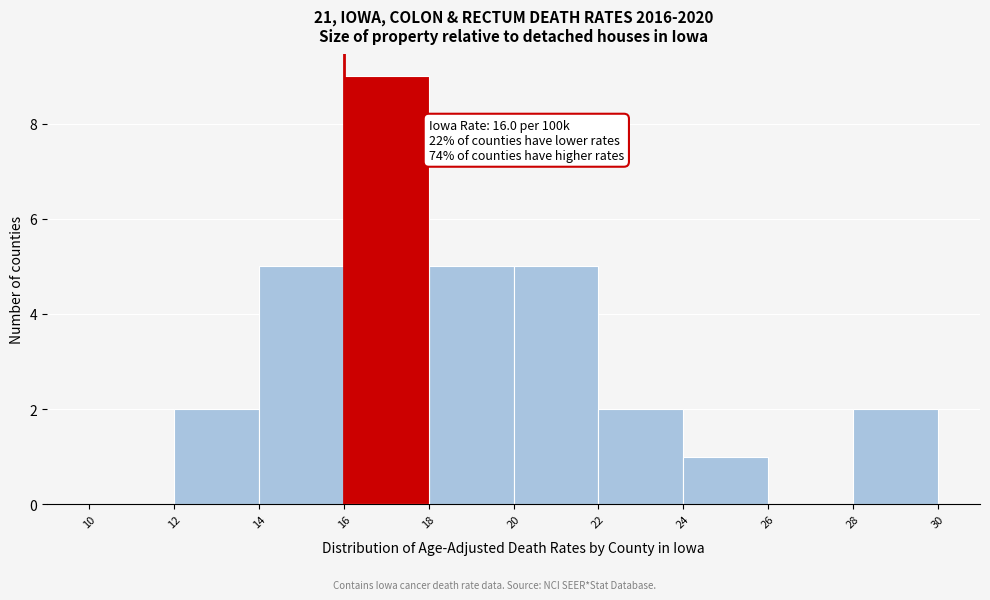

Which range on the x-axis has the tallest bar?

16 to 18